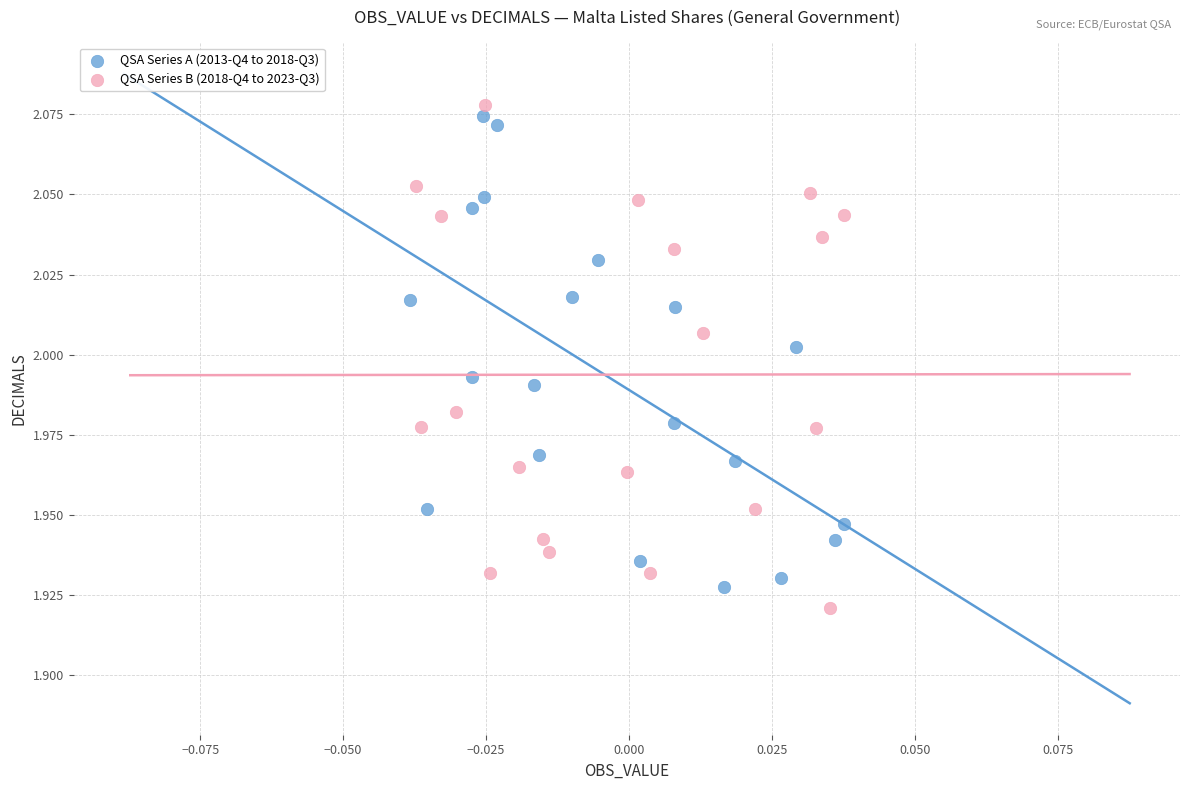

Which series contains the lowest Y value?

QSA Series B (2018-Q4 to 2023-Q3)